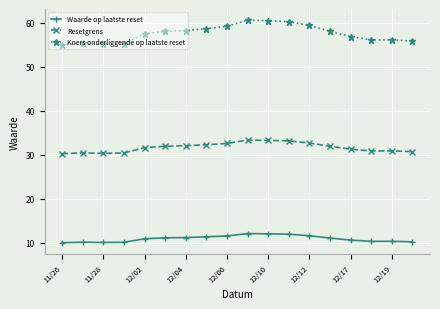

How many data points in Koers onderliggende op laatste reset are less than 58?

9